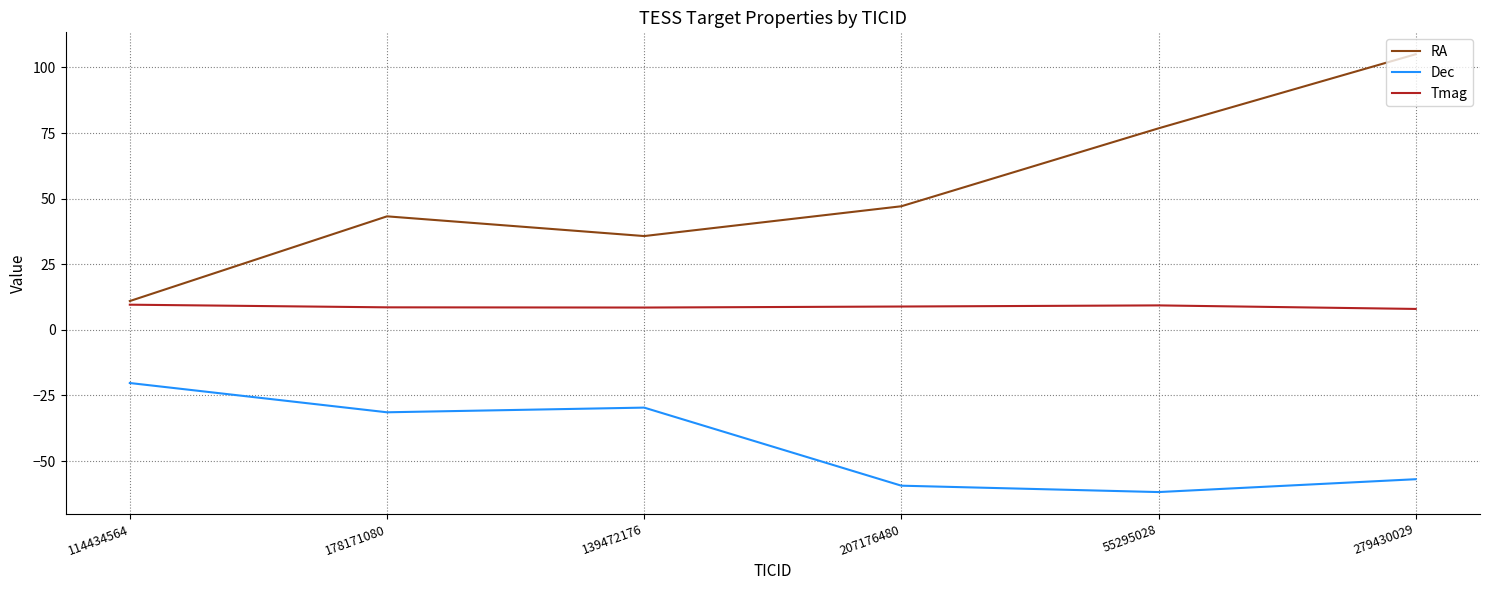

At which label is Dec closest to -41?

178171080